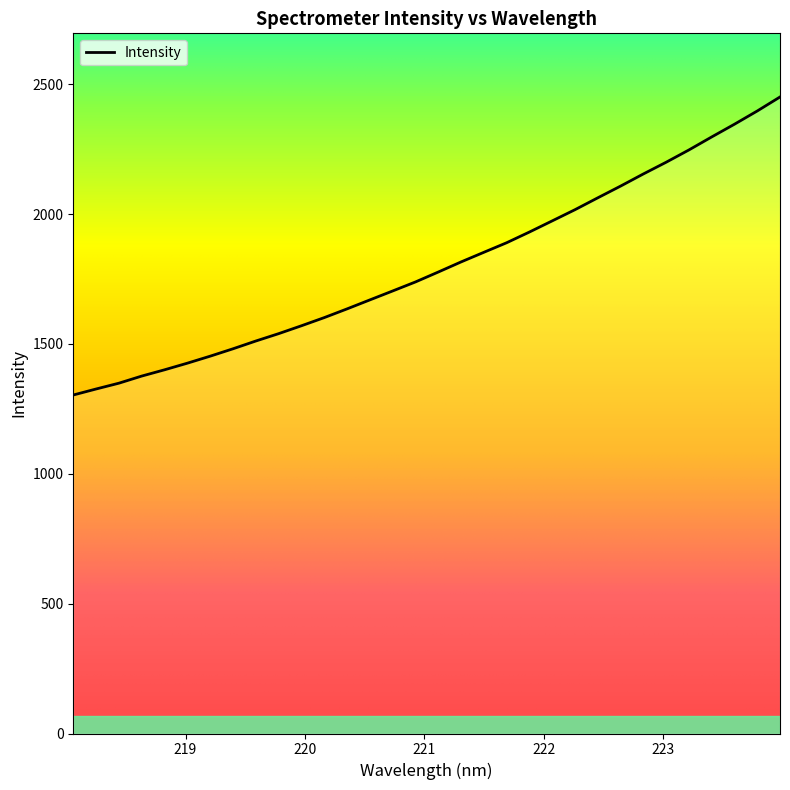

What is the average value?

1800.0